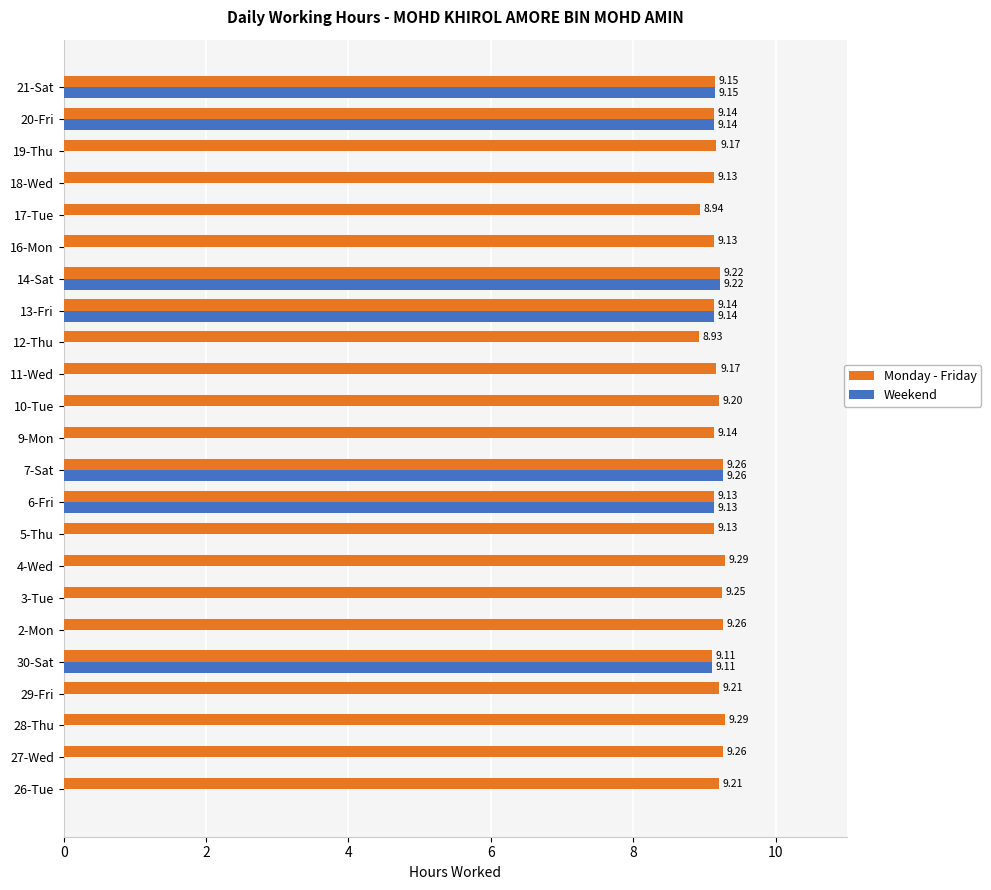

Between 2-Mon and 11-Wed, which series saw the biggest shift?

Monday - Friday